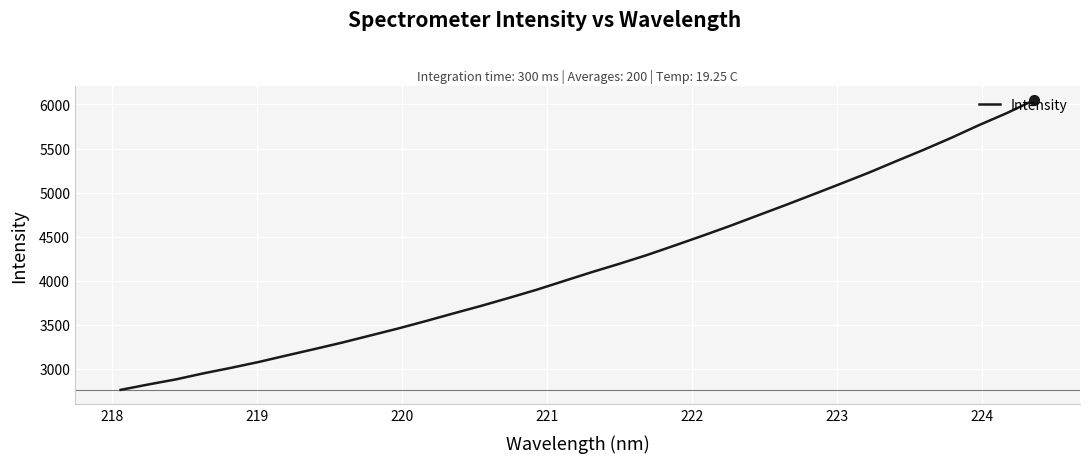

What is the smallest value displayed?

2762.5